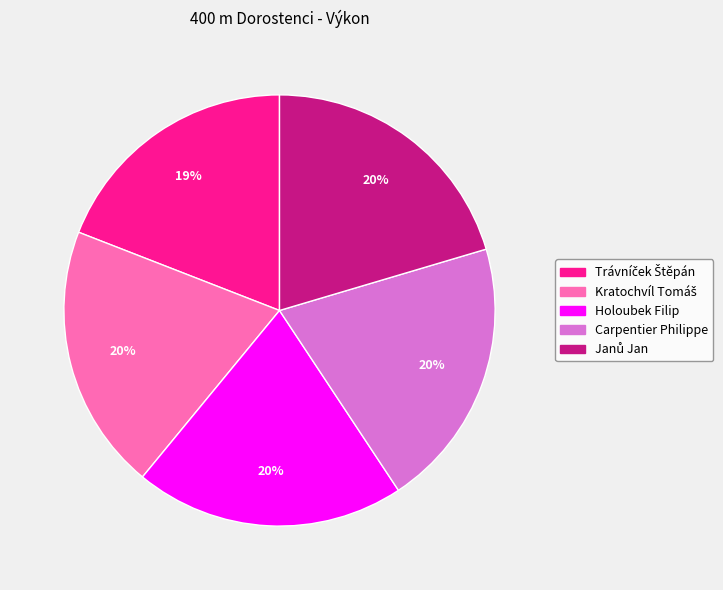

To the nearest percent, what is the average slice percentage?

20%